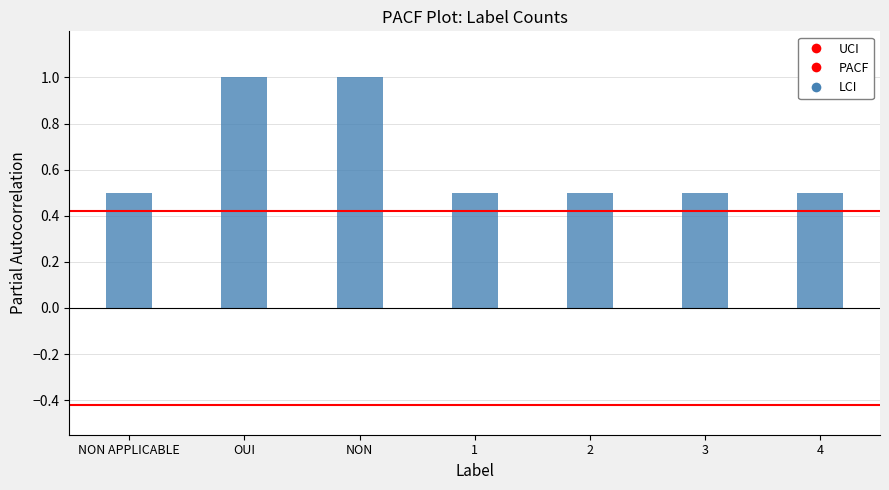

What is the maximum value shown in the chart?

1.0